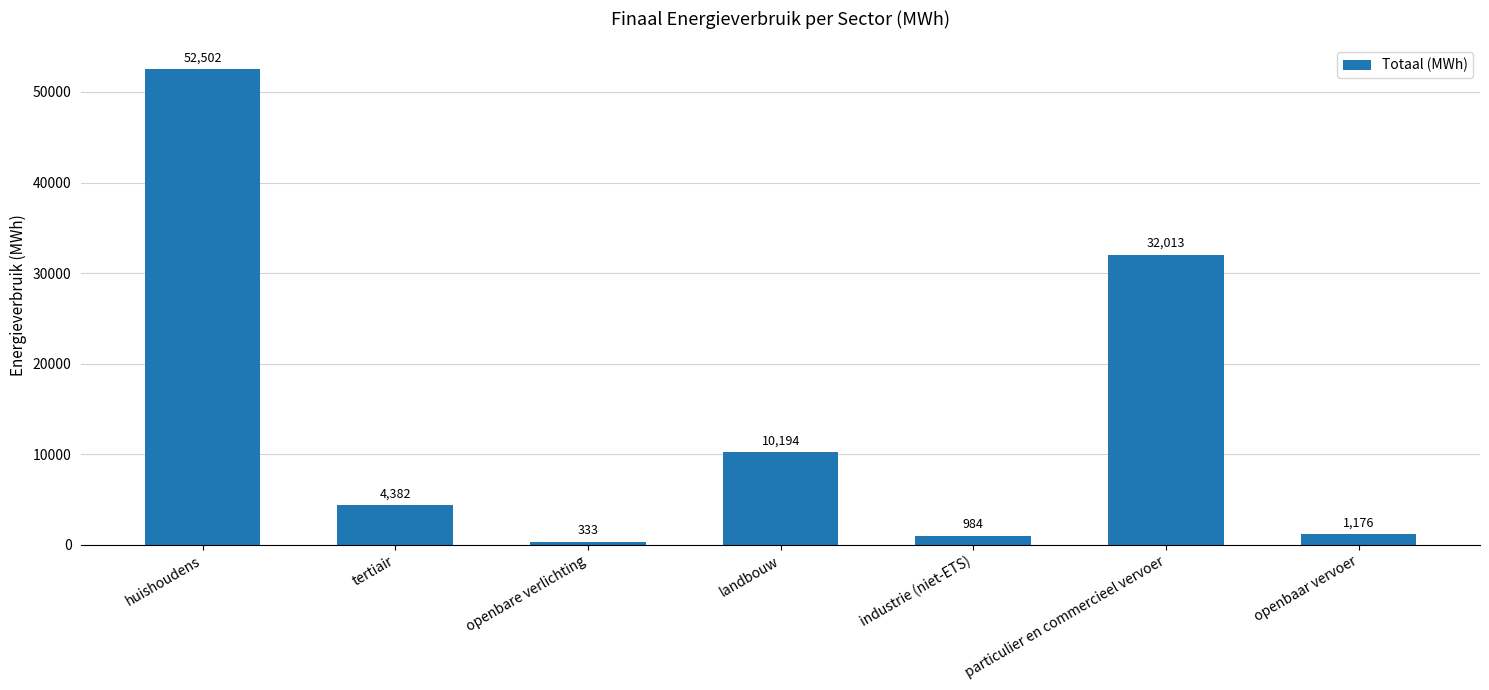

What position from the left is industrie (niet-ETS)?

5